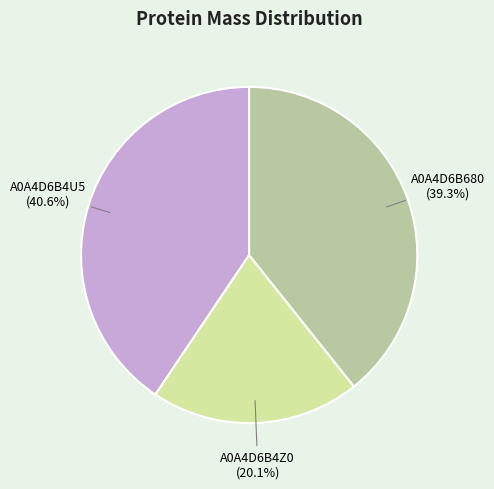

Is it true that A0A4D6B680 is 33% of the pie?

False